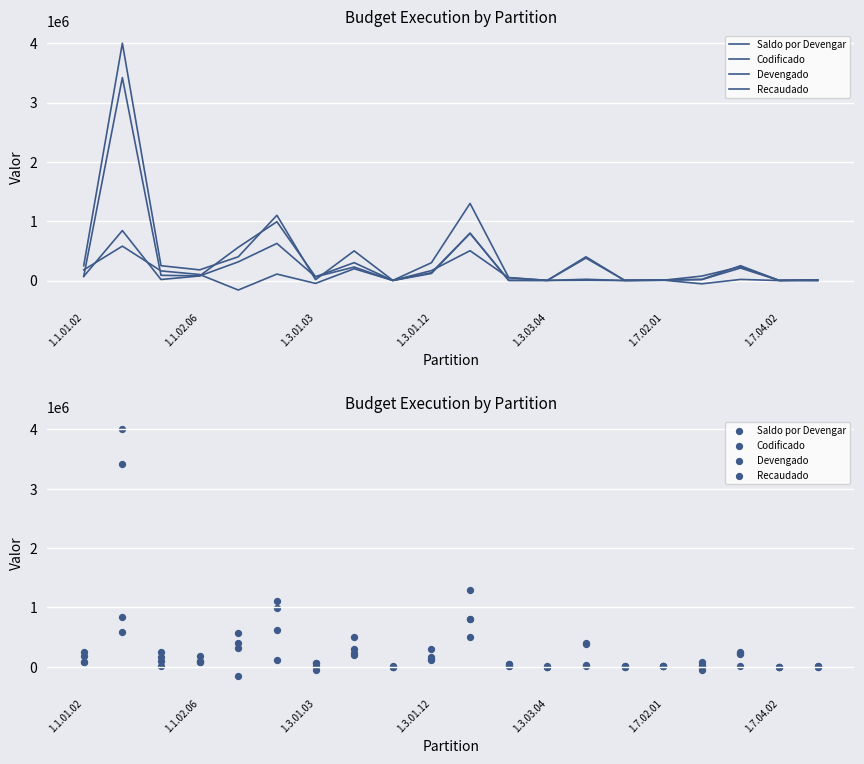

Which series has the largest total across all categories?

Codificado